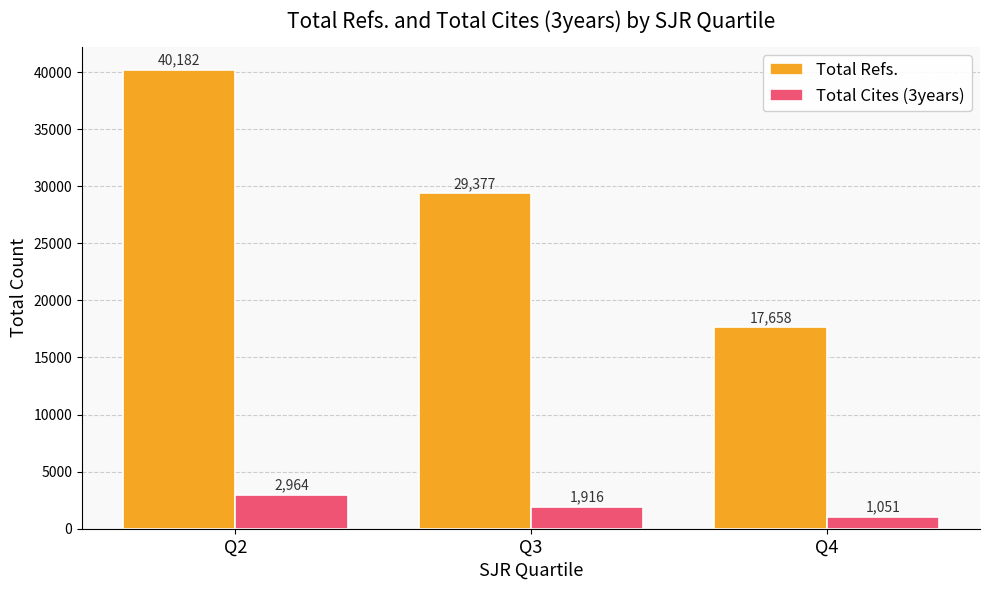

Reading right to left, list all the values displayed in this chart.

Total Refs.: Q4=17658	Q3=29377	Q2=40182
Total Cites (3years): Q4=1051	Q3=1916	Q2=2964